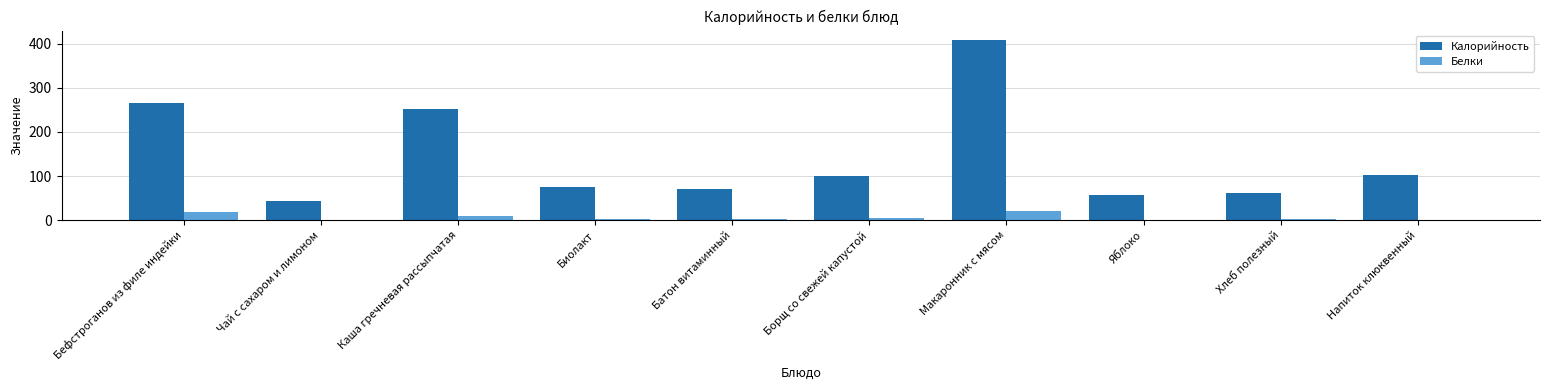

What is the total value across all series at Батон витаминный?

72.0